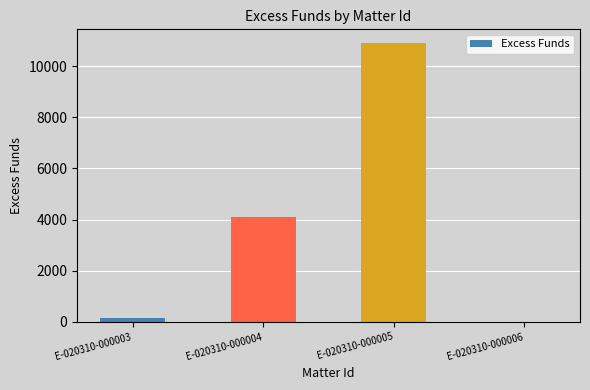

What is the sum of the values at E-020310-000004 and E-020310-000003?

4254.4